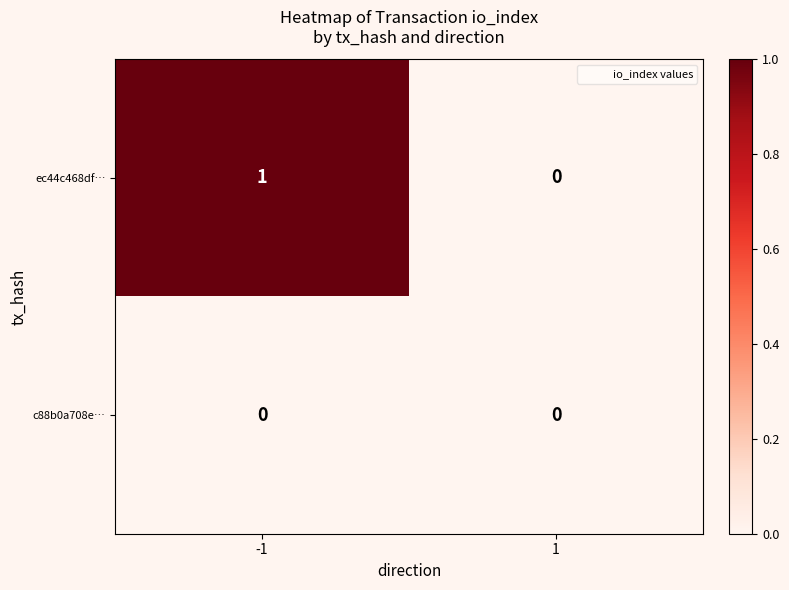

Rank the series by their average value, from lowest to highest.

c88b0a708e…, ec44c468df…